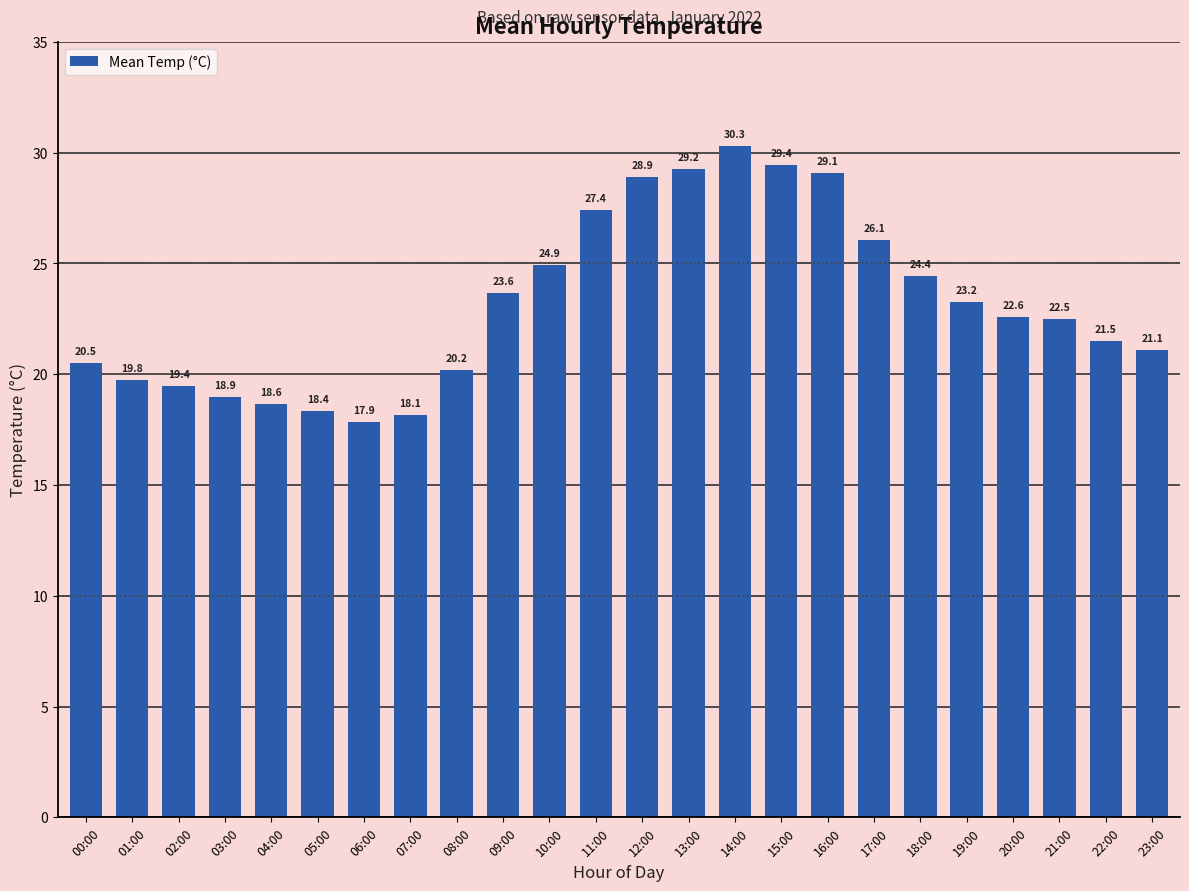

Rank the categories by value from highest to lowest.

14:00, 15:00, 13:00, 16:00, 12:00, 11:00, 17:00, 10:00, 18:00, 09:00, 19:00, 20:00, 21:00, 22:00, 23:00, 00:00, 08:00, 01:00, 02:00, 03:00, 04:00, 05:00, 07:00, 06:00